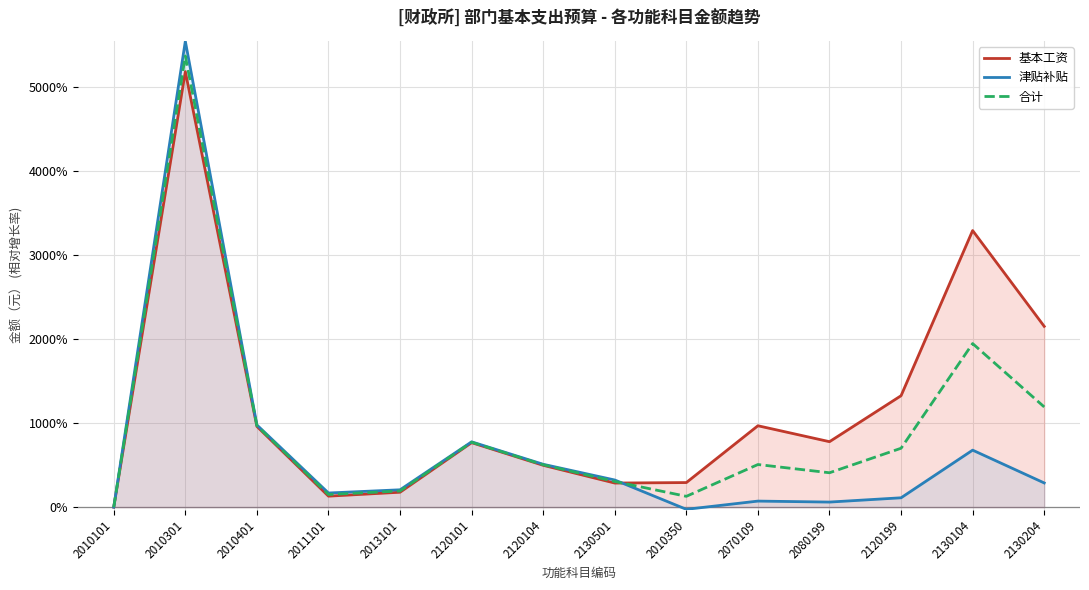

What is the difference between the highest and lowest values at 2080199?

7.2